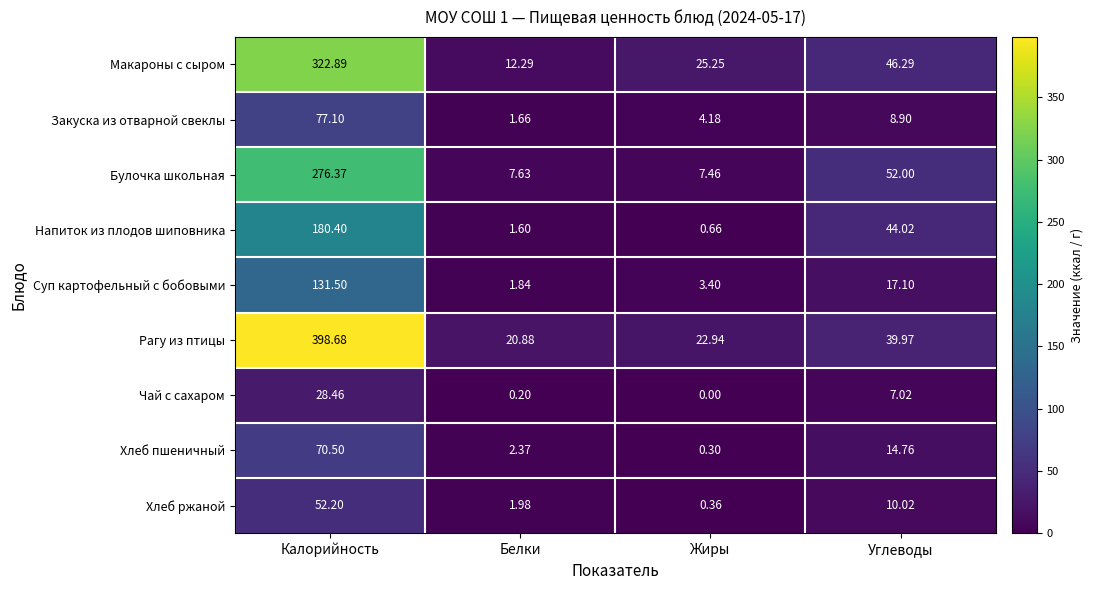

Which series changed the most between Белки and Углеводы?

Булочка школьная